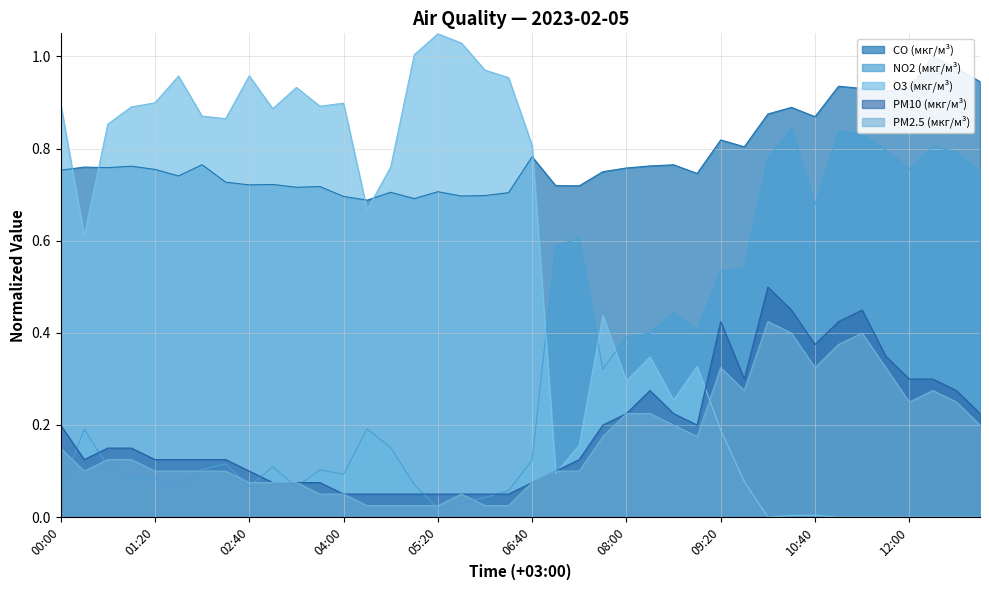

Between which two adjacent categories do PM10 (мкг/м³) and O3 (мкг/м³) first intersect?

06:40 and 07:00